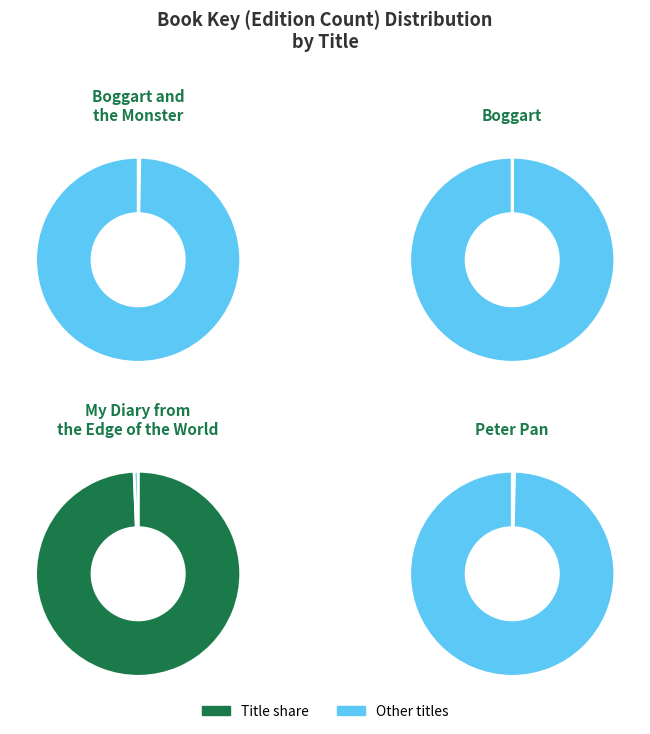

Which slice is the largest?

My Diary from the Edge of the World